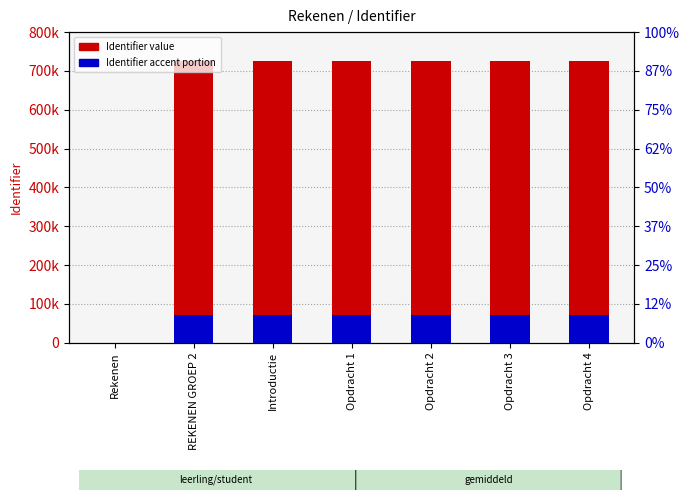

List the series in order of their overall mean, highest first.

Identifier (main), Identifier (accent)